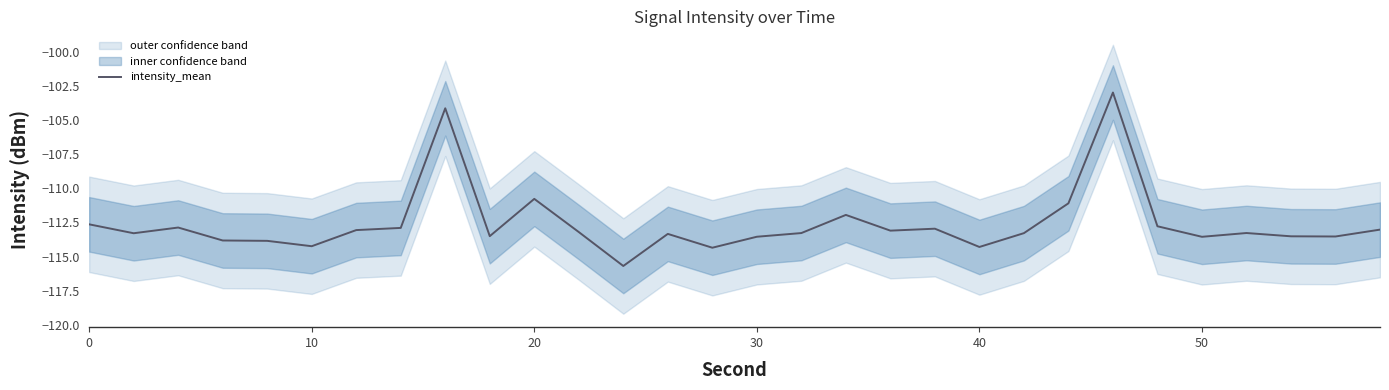

What is the lowest value of the intensity_mean series?

-115.7